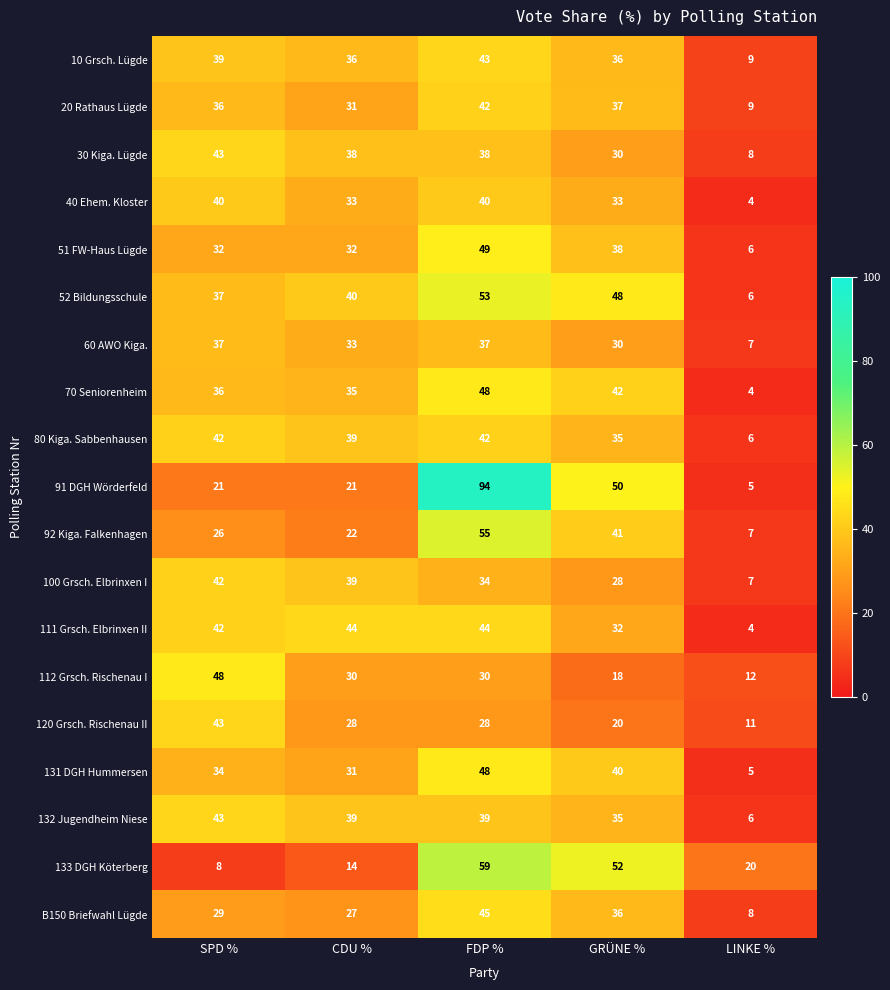

What is the spread (max minus min) of values at FDP %?

66